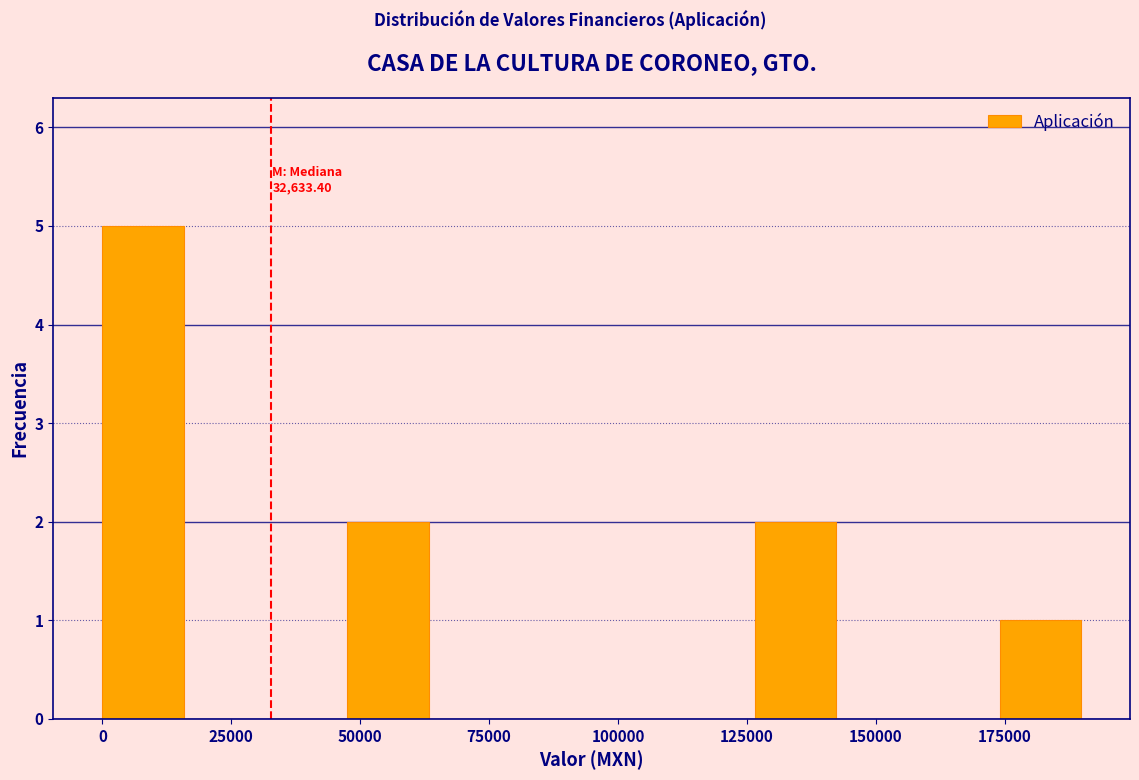

Read against the x-axis, roughly where is the centre of the tallest bar?

10000